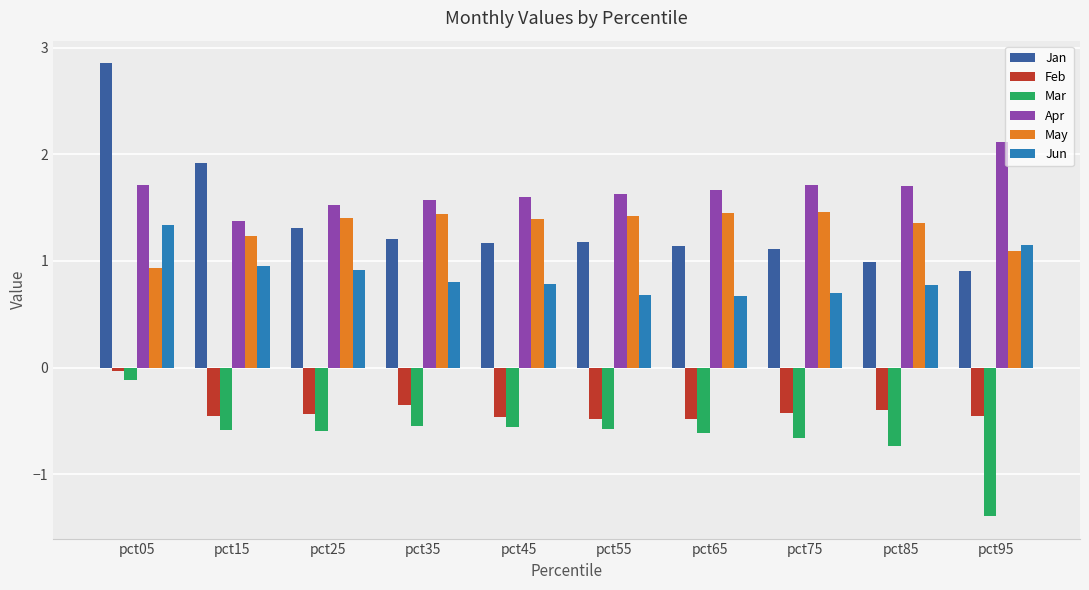

What is the difference between the highest and lowest values at pct35?

2.1